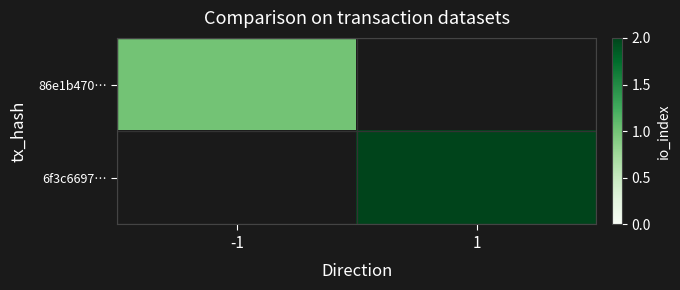

Which label corresponds to the largest value in the chart?

1